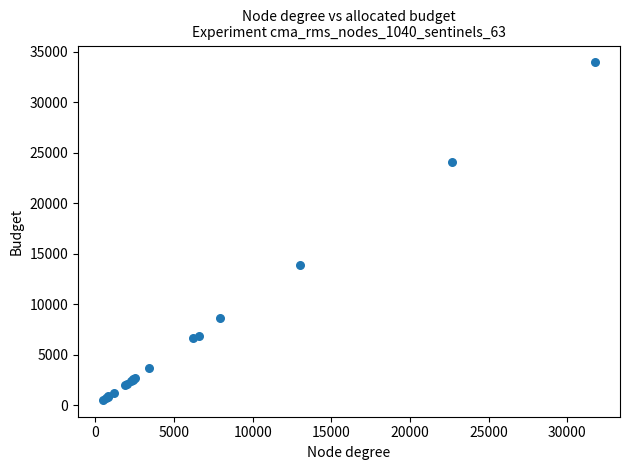

What Y value in the scatter plot is closest to 17235?

13837.0